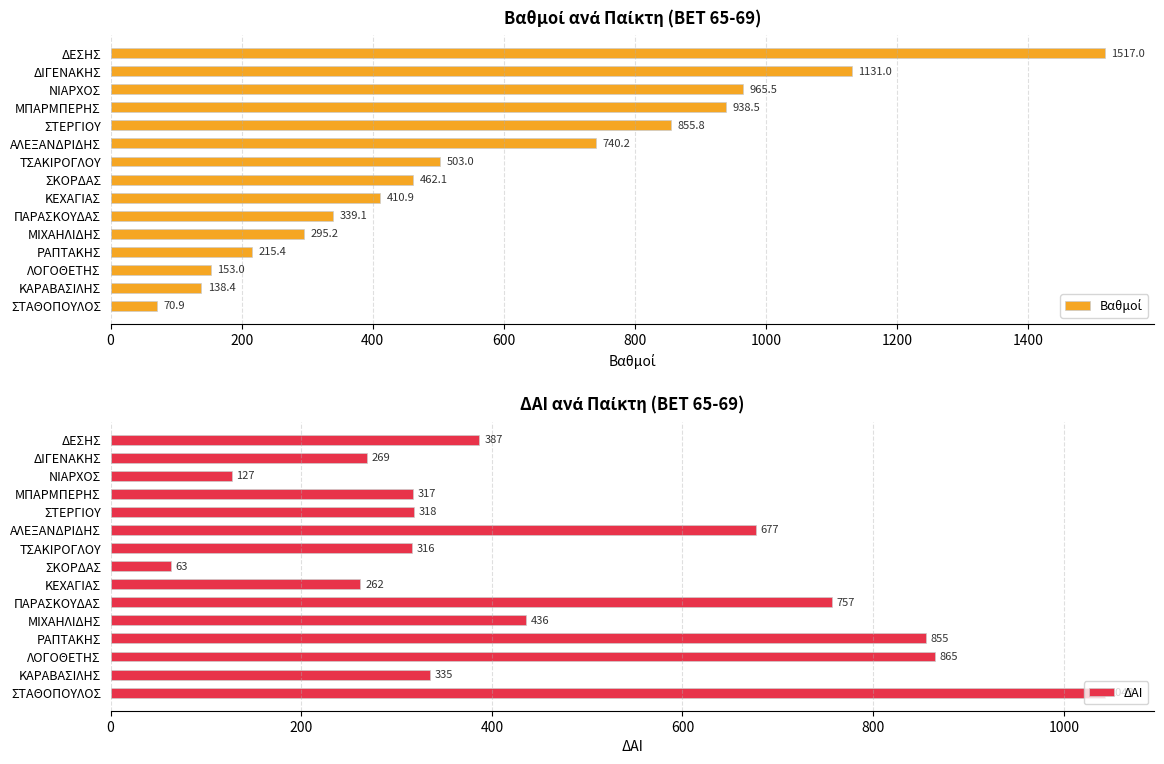

What is the sum of all ΔΑΙ values?

7027